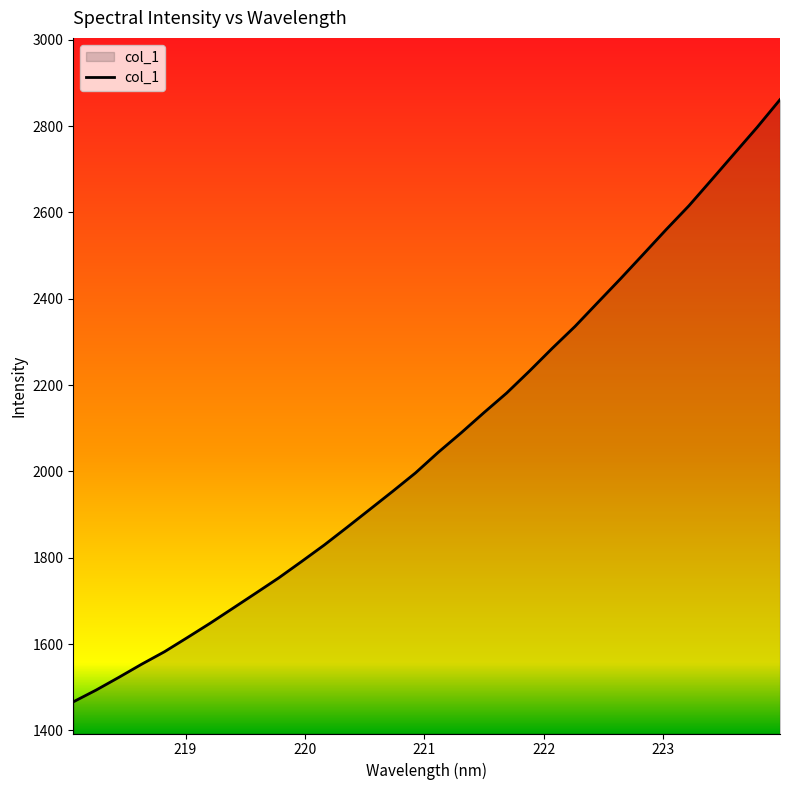

What is the minimum value shown in the chart?

1466.2